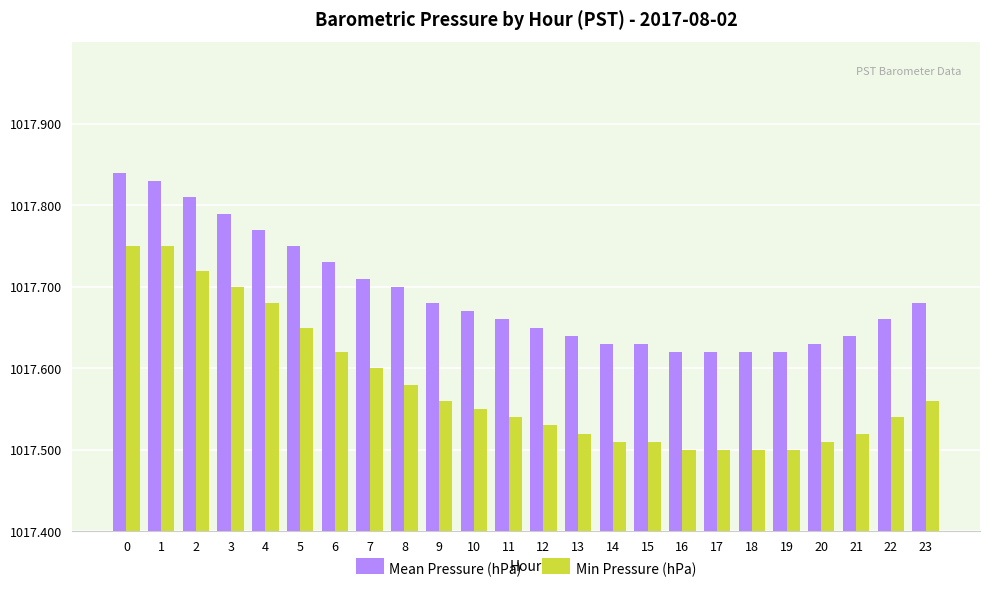

Does the chart contain any negative values?

No